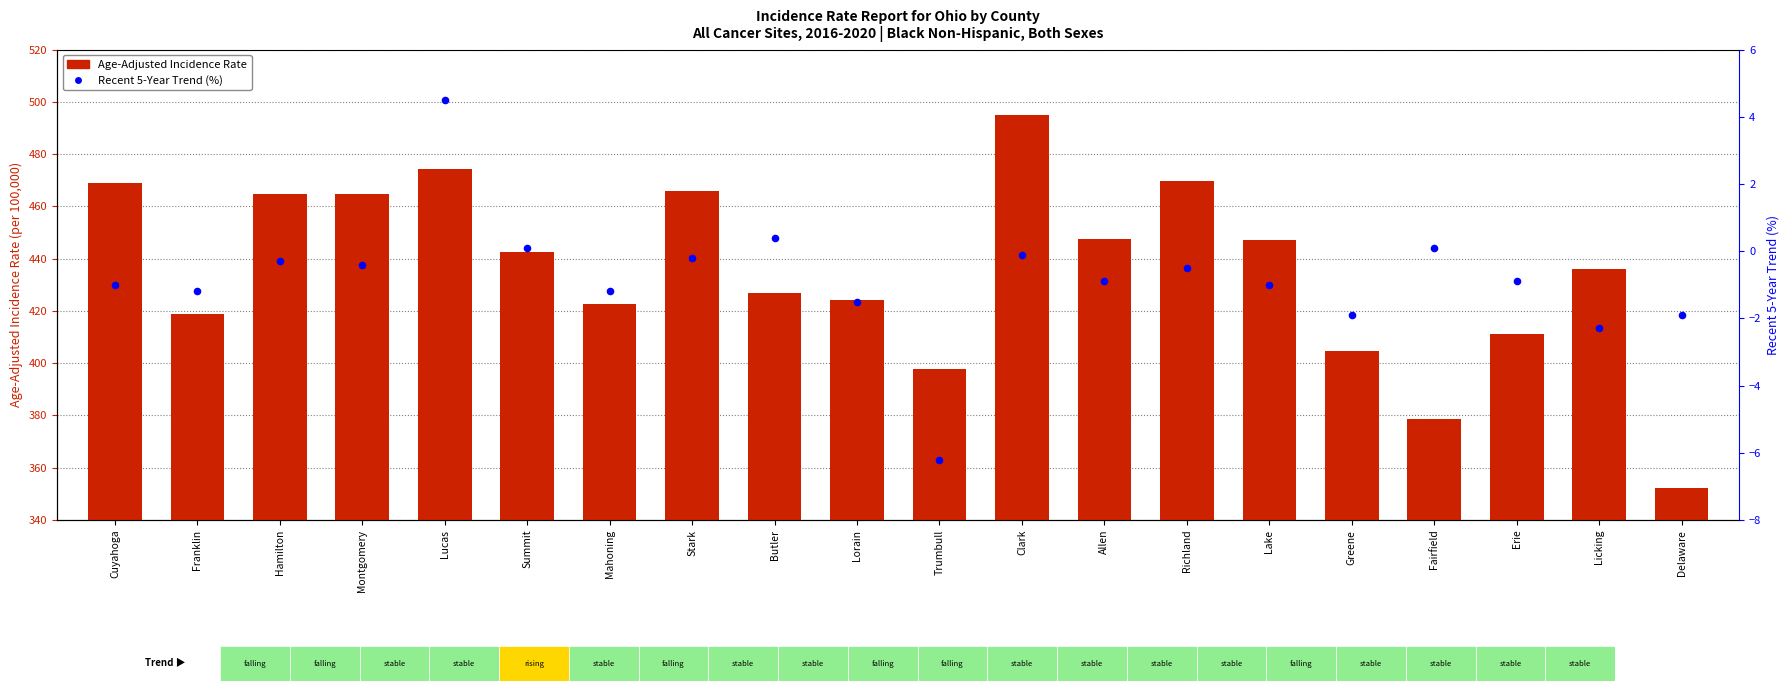

Is the value of Age-Adjusted Incidence Rate at Mahoning greater than the value of Recent 5-Year Trend (%) at Trumbull?

Yes